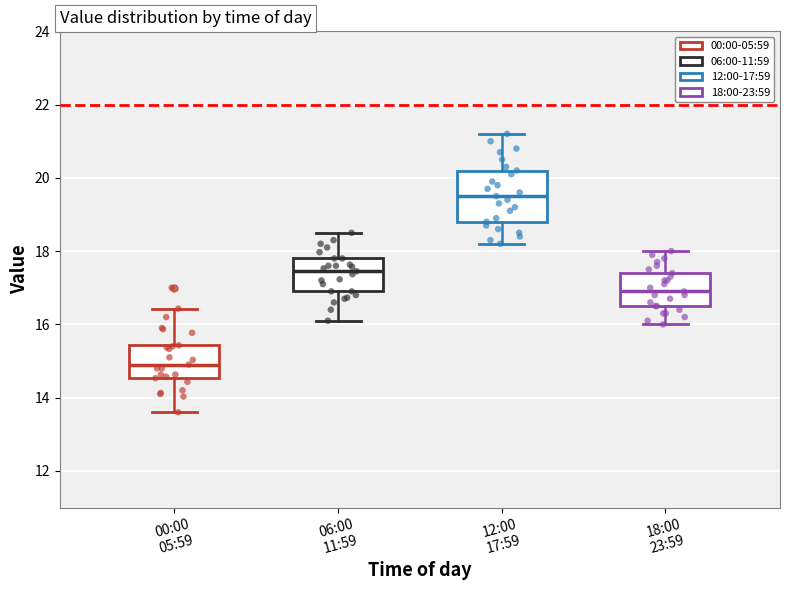

Comparing the boxes themselves (not the whiskers), which one is the tallest?

12:00 17:59